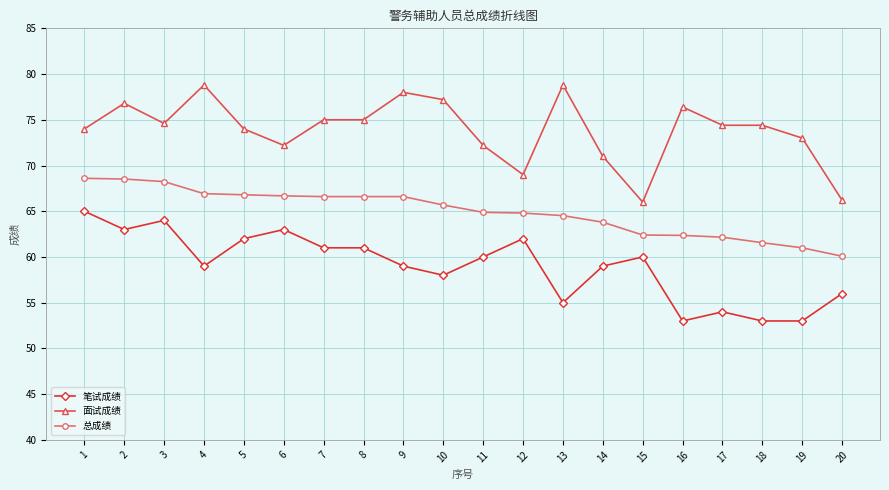

Is this an area chart (filled region under the line)?

No